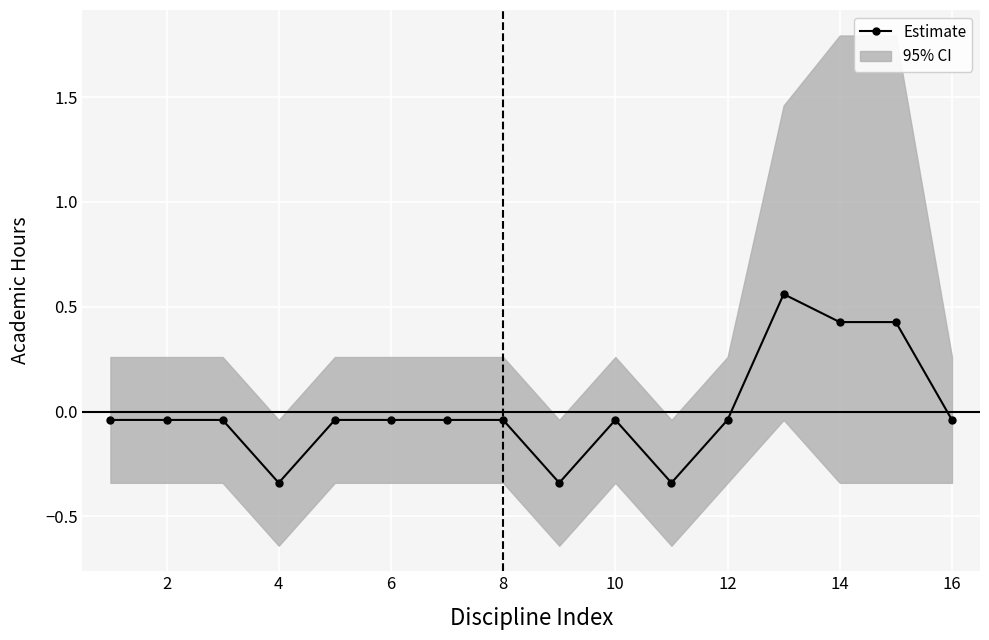

Which has a higher value, 8 or 10?

8